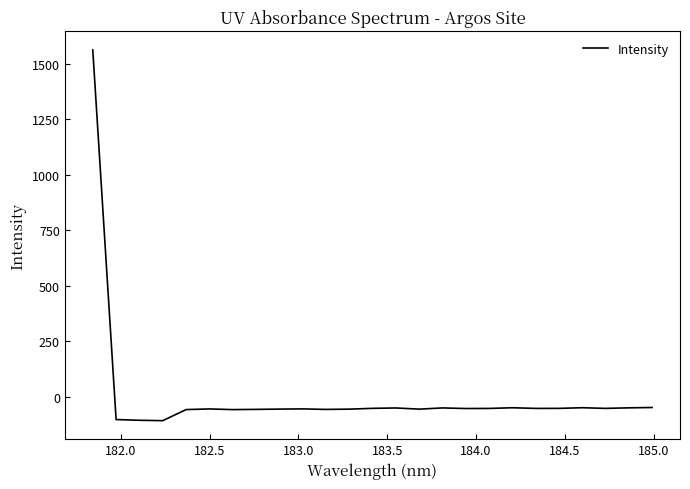

What is the greatest value displayed?

1563.1